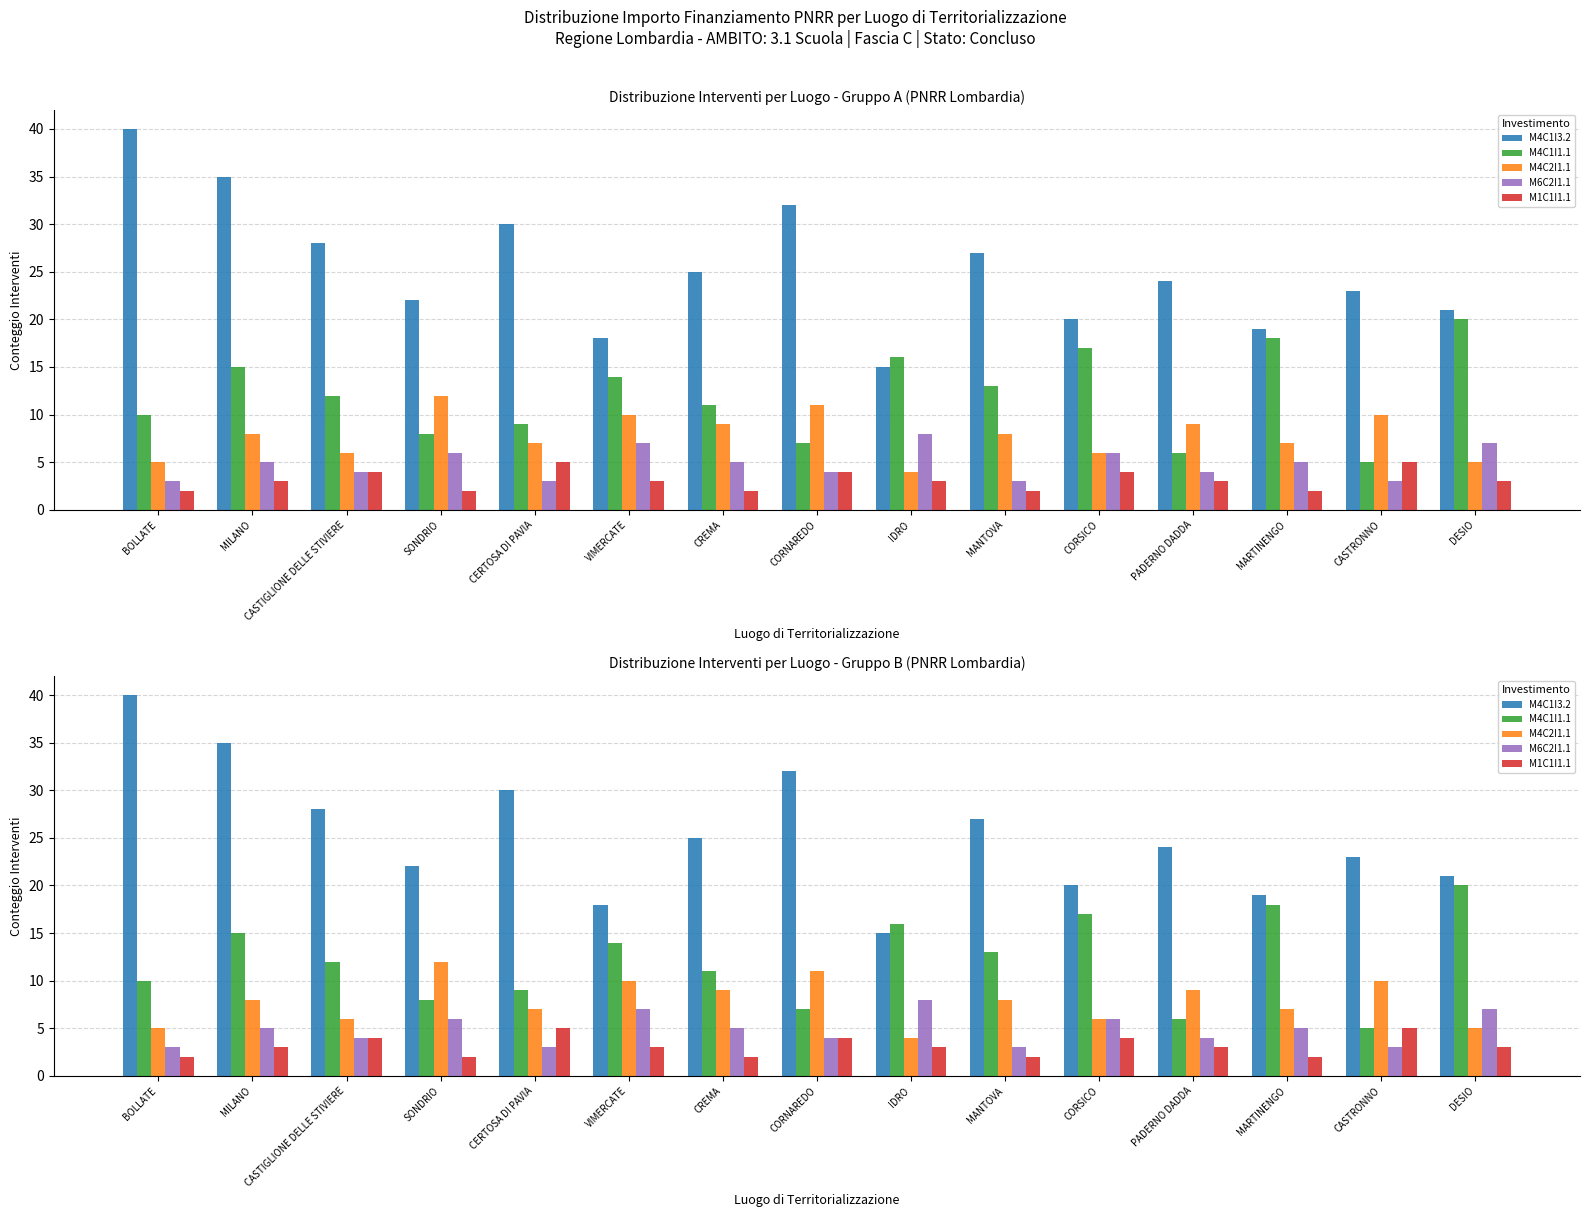

Are the bars horizontal?

No